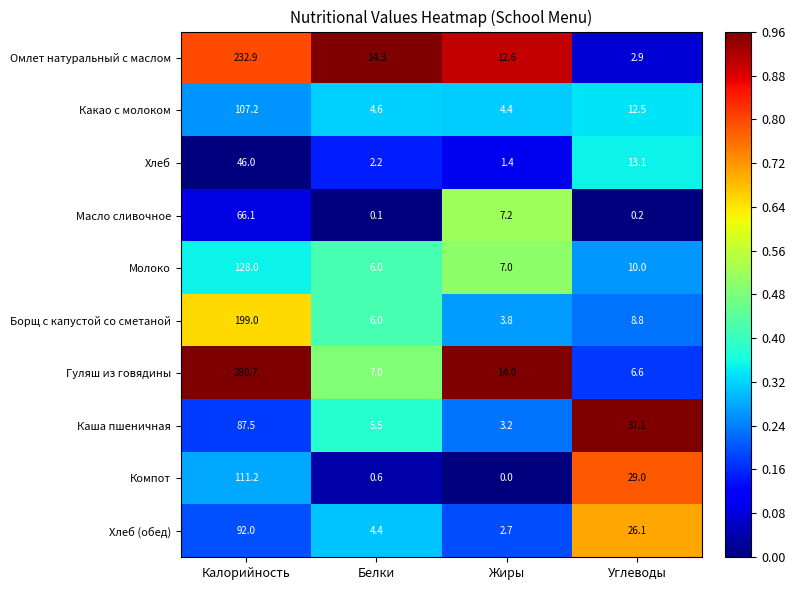

What is the difference between the highest and lowest values at Белки?

14.2